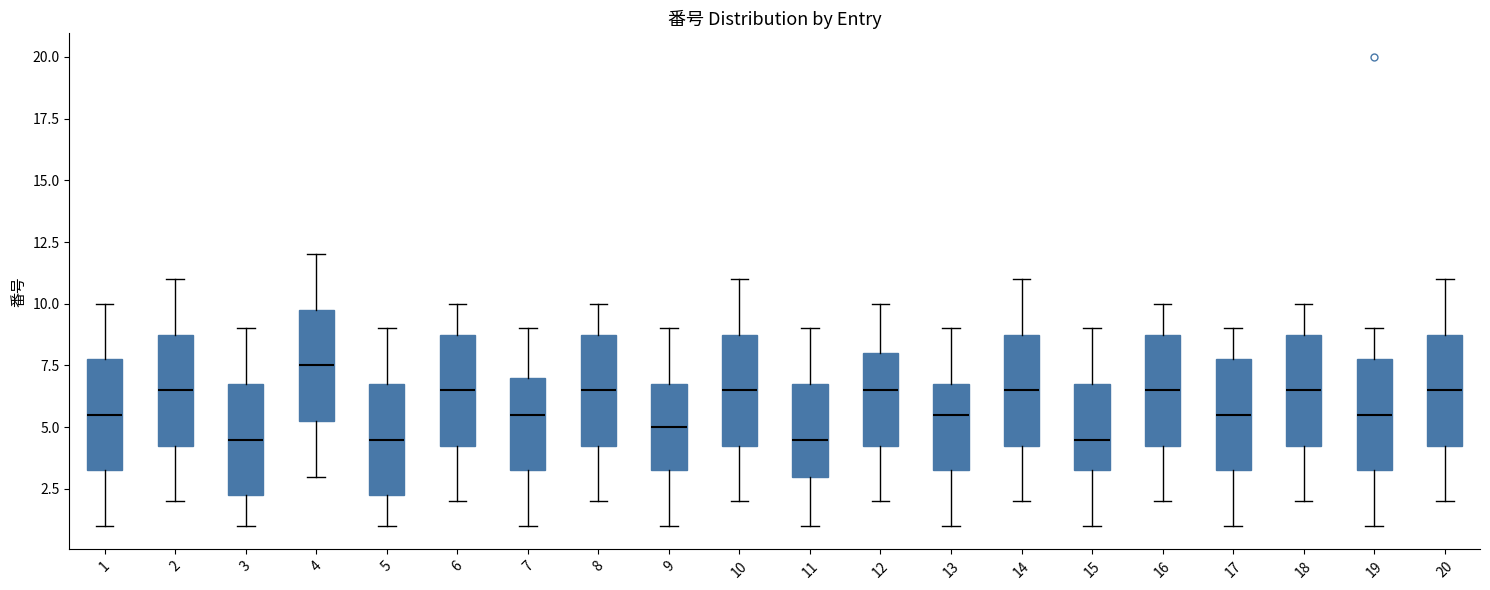

Where does the median line of the box at x = 4 sit on the y-axis? The values are not printed on the chart, so give them approximately, as read against the axis.

7.5